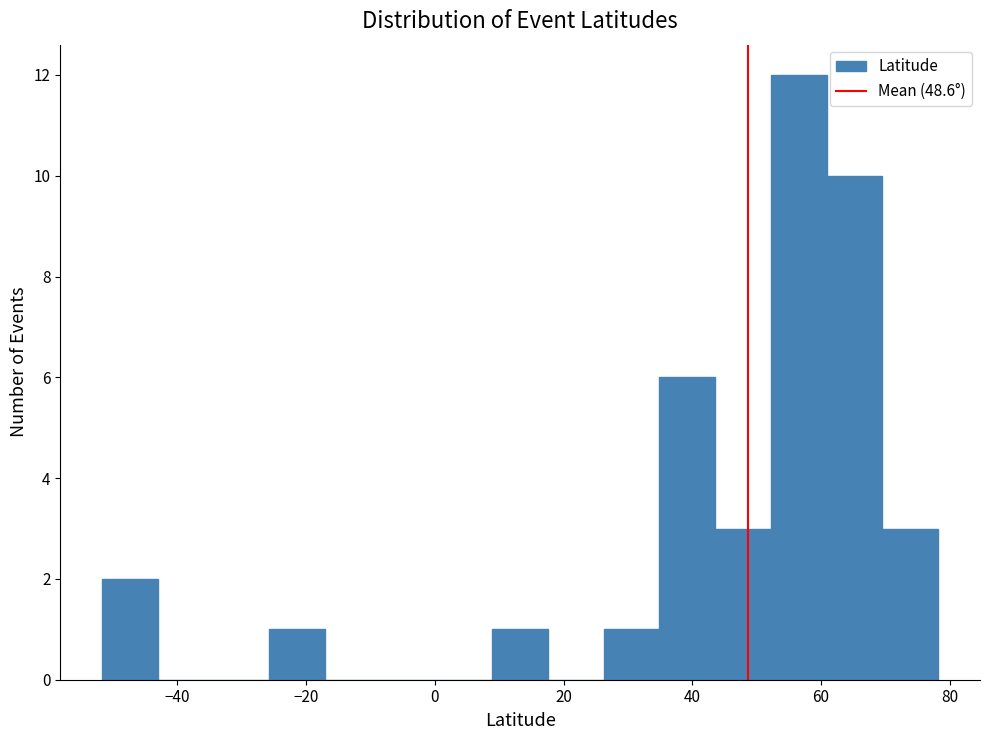

Which range on the x-axis has the tallest bar?

52 to 60